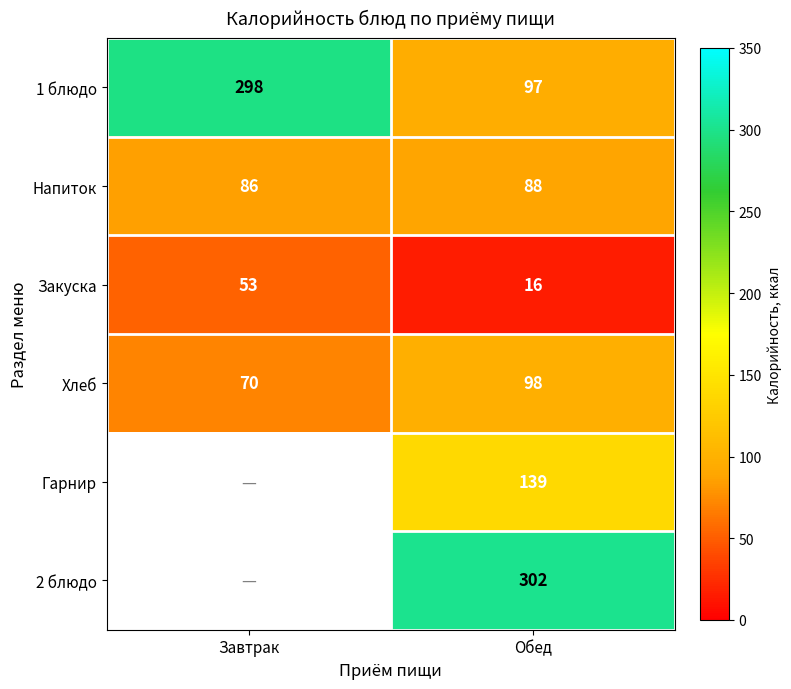

Is the value of Хлеб at Обед greater than the value of Закуска at Завтрак?

Yes